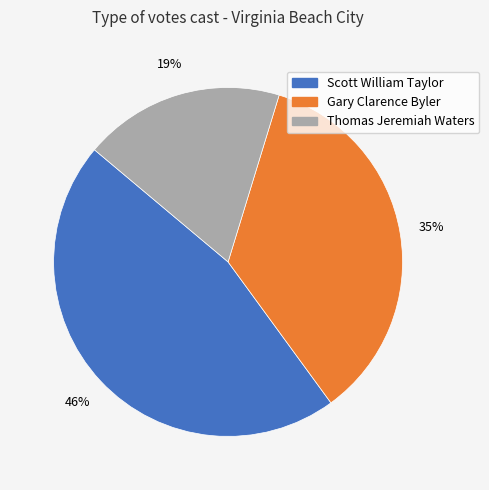

Which slice is the largest?

Scott William Taylor